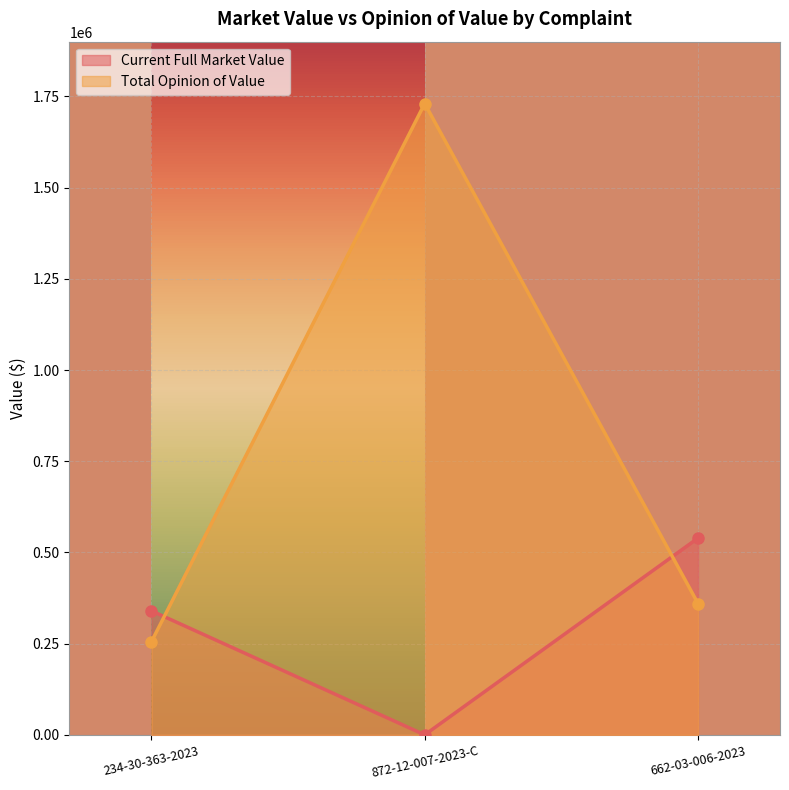

Reading right to left, list all the values displayed in this chart.

Current Full Market Value: 539300	0	340000
Total Opinion of Value: 360000	1730400	255000